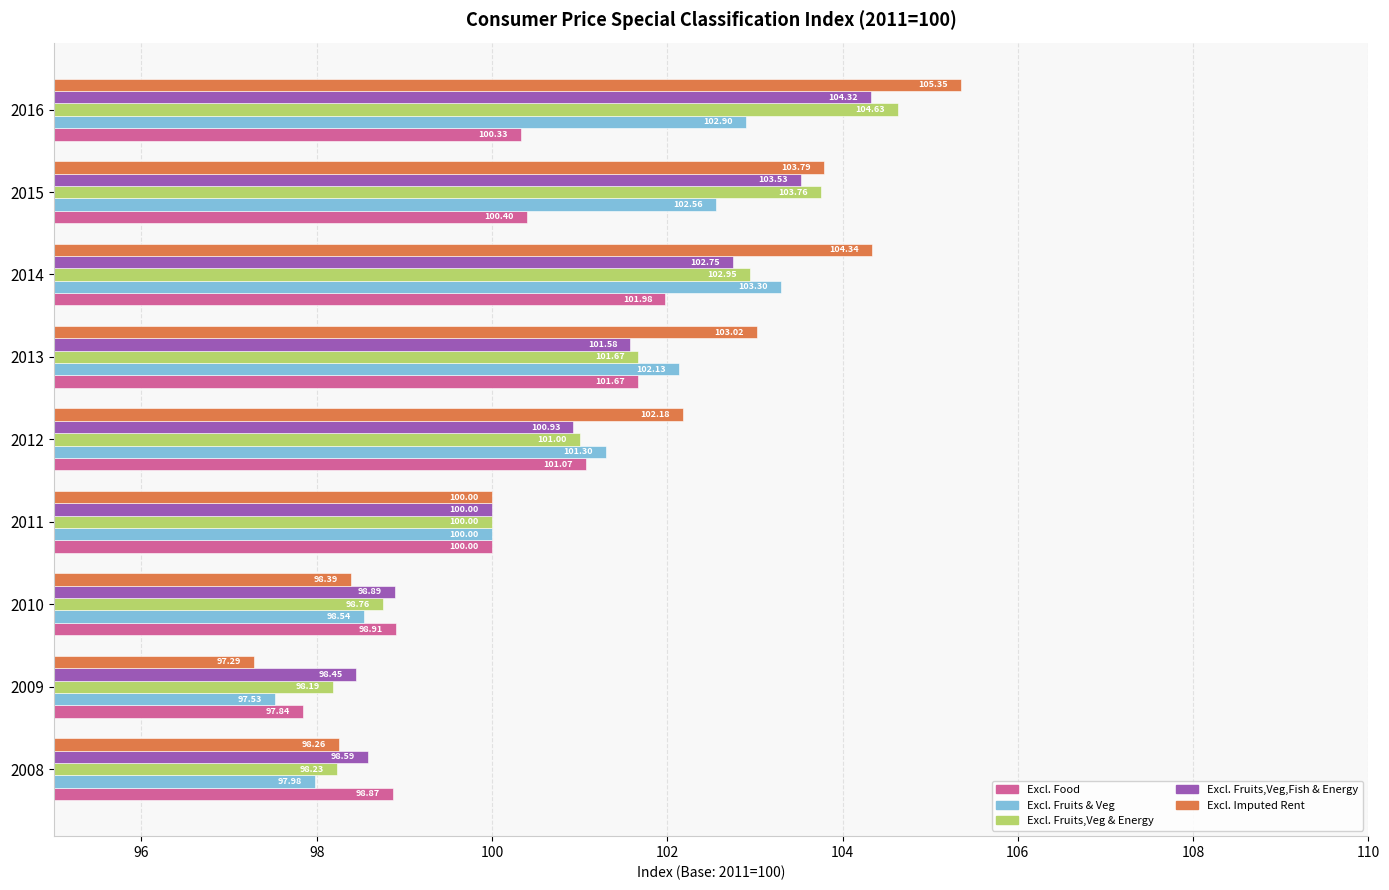

What is the sum of all Excl. Food values?

901.1